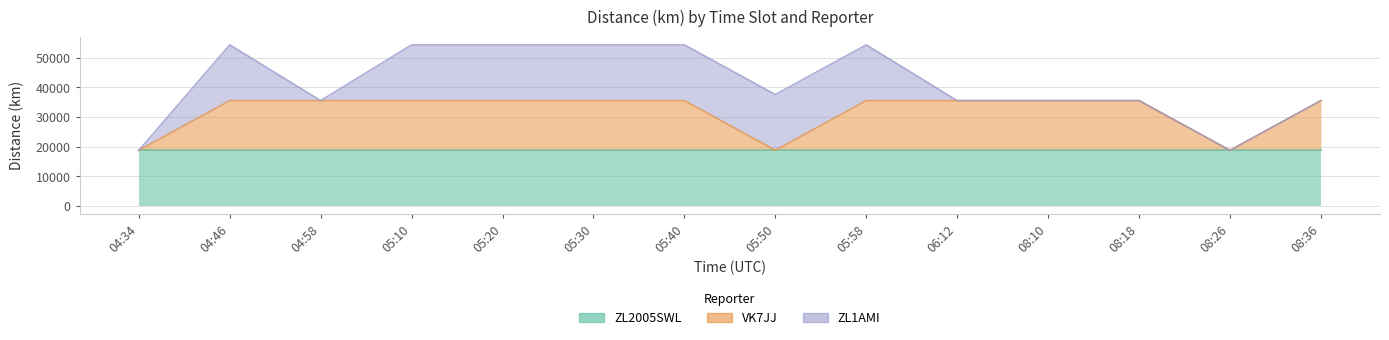

What is the approximate value of VK7JJ at 04:46?

16742